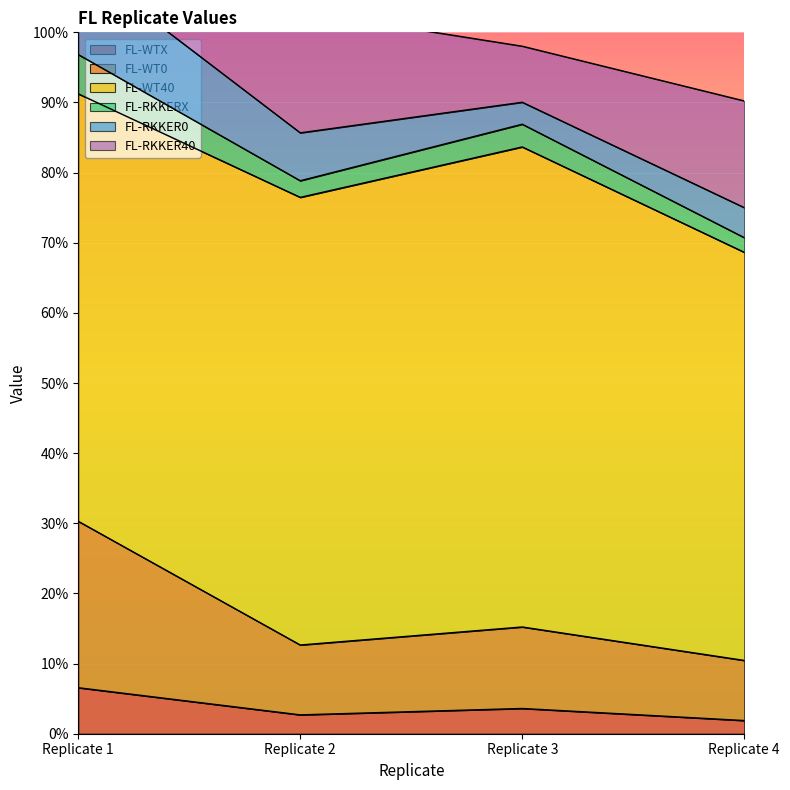

What is the maximum value for FL-RKKER40?

21.7